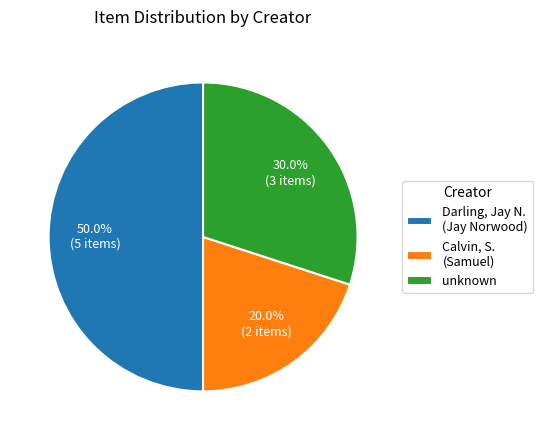

Does unknown represent more than half of the total?

No